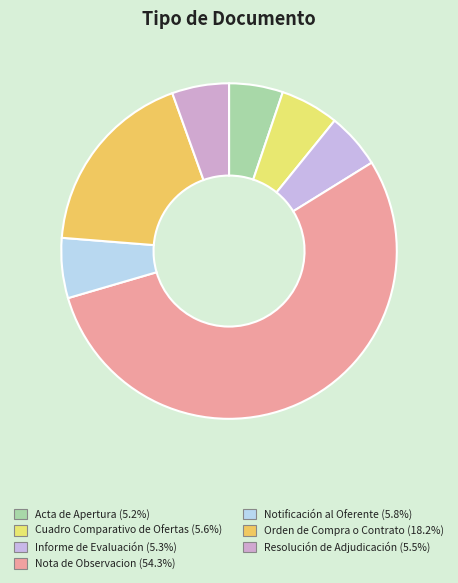

To the nearest percent, what is the difference between the largest and smallest slice percentages?

49%